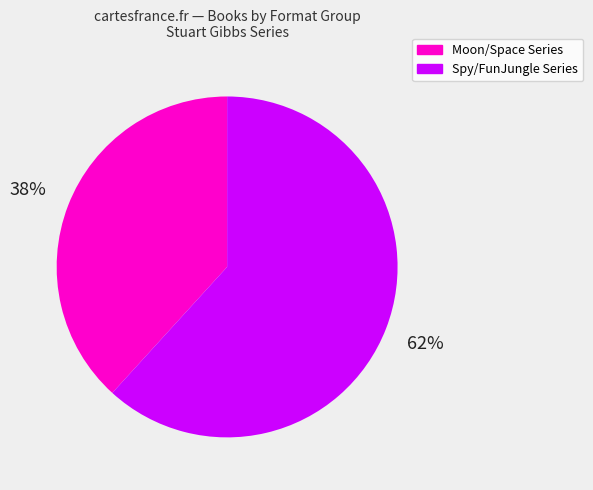

Count the number of slices in the pie.

2